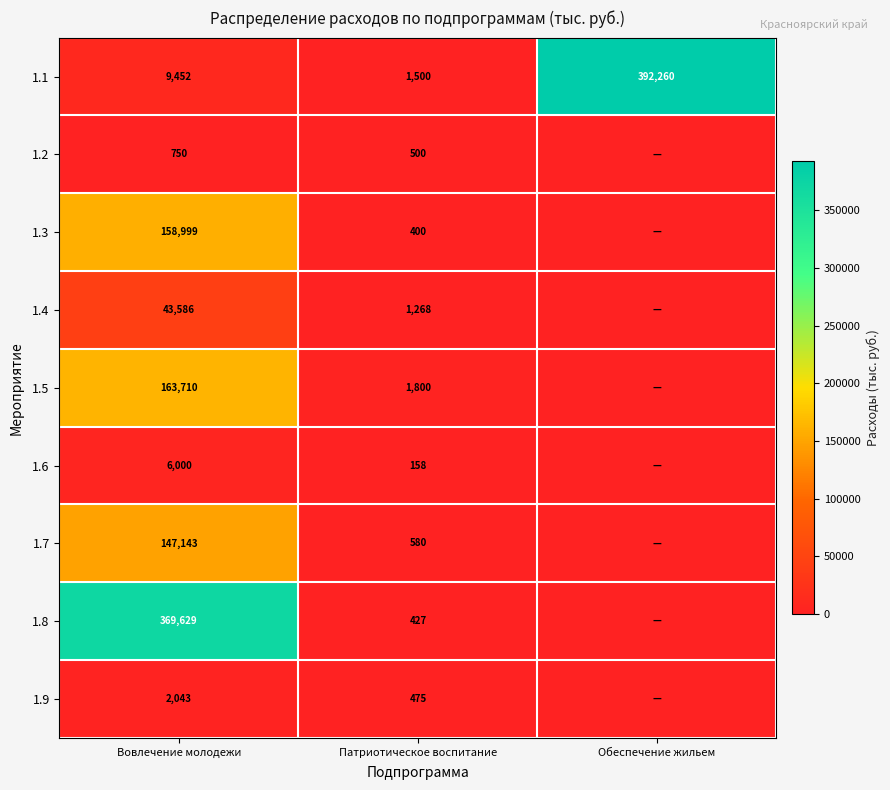

Which has a higher value, Обеспечение жильем or Вовлечение молодежи?

Обеспечение жильем